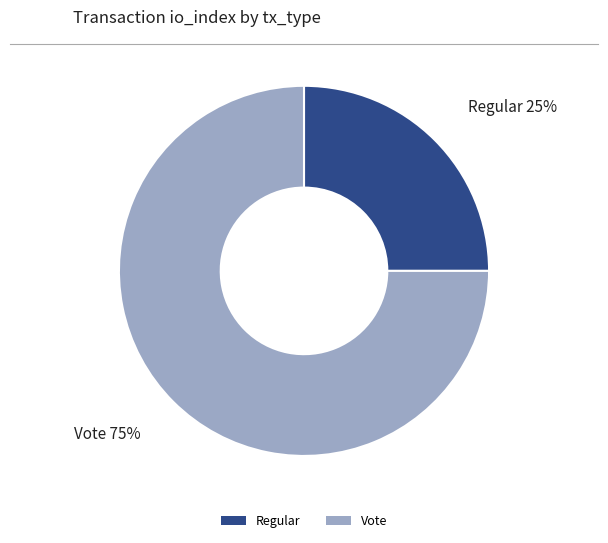

True or false: Regular accounts for 34% of the total.

False